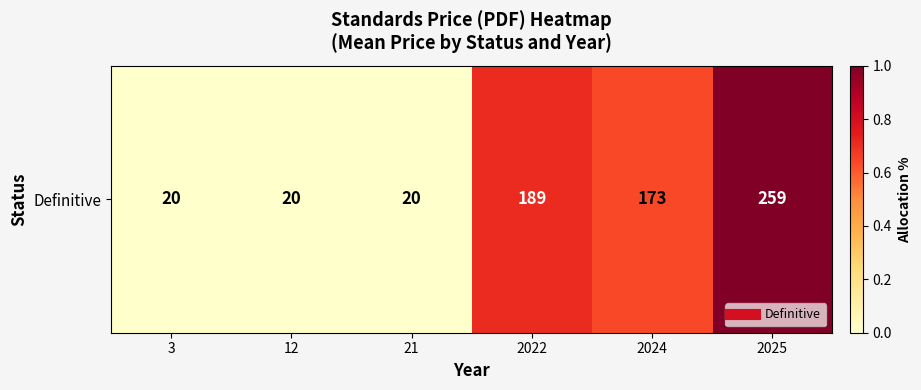

How many data points are less than 172?

3